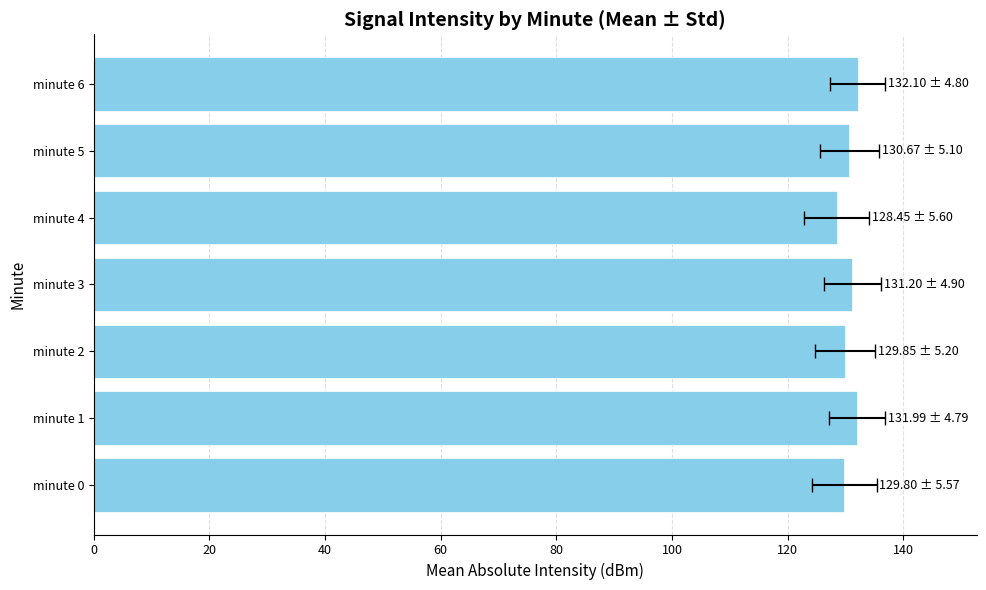

Which has a higher value, 120 or 40?

120